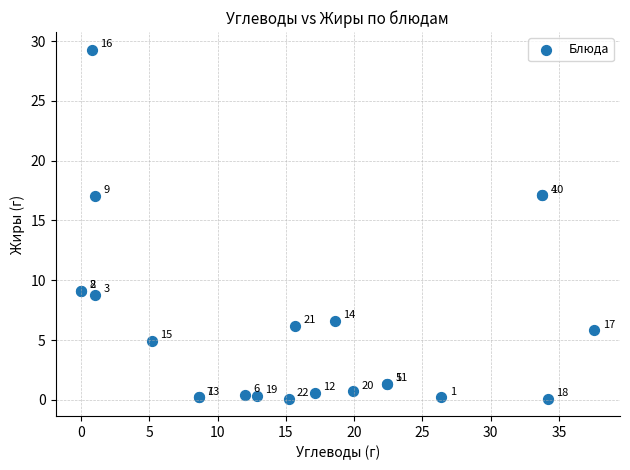

What Y value in the scatter plot is closest to 14?

17.1